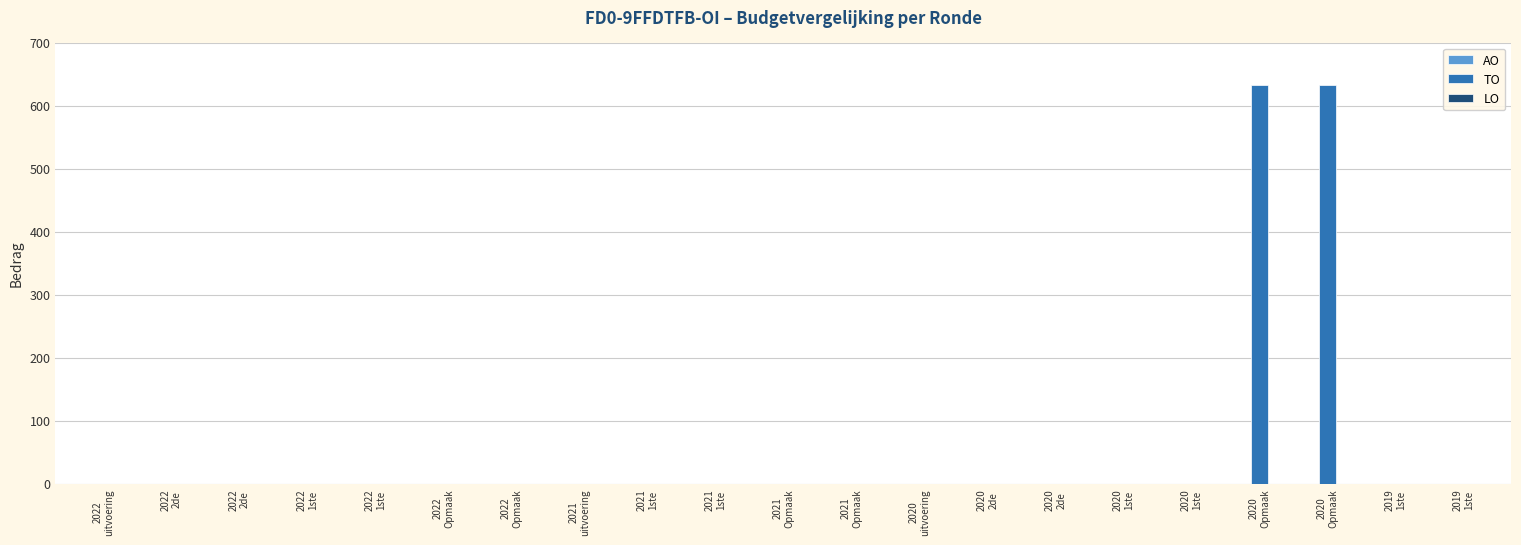

Count the number of categories in the chart.

21